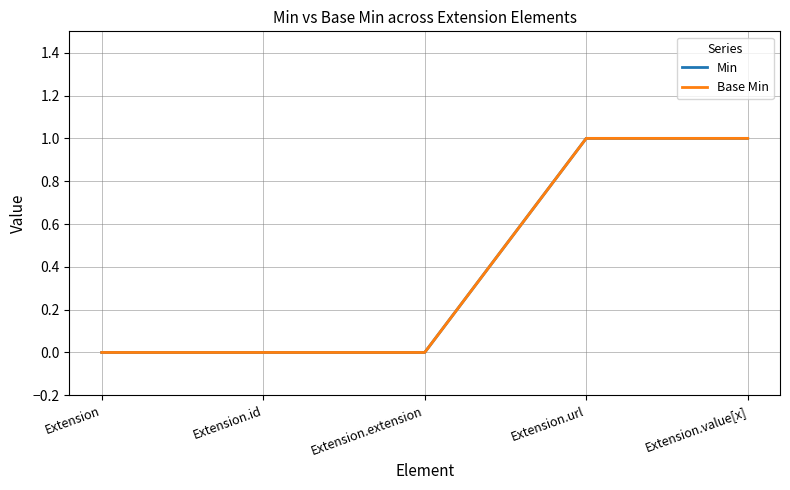

True or false: Base Min and Min cross at least once.

False